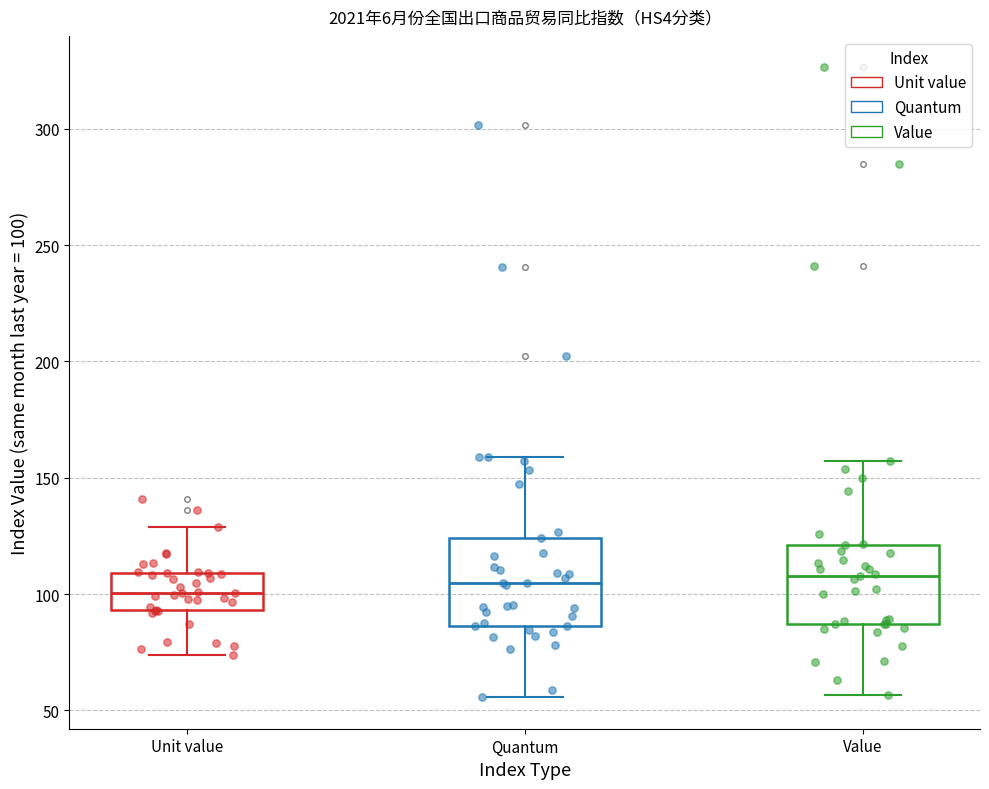

Reading left to right, read every box against the y-axis: the position of its median line, the range the box covers, and the ends of its whiskers. The values are not printed on the chart, so give them approximately, as read against the axis.

Unit value: median 100, box 95 to 110, whiskers 75 to 130
Quantum: median 105, box 85 to 125, whiskers 55 to 160
Value: median 110, box 85 to 120, whiskers 55 to 155